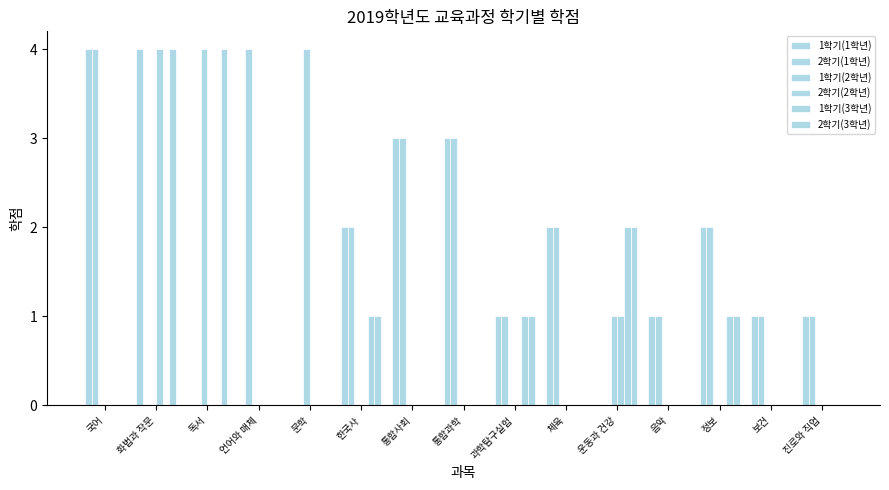

At which category is the sum across all series the highest?

화법과 작문